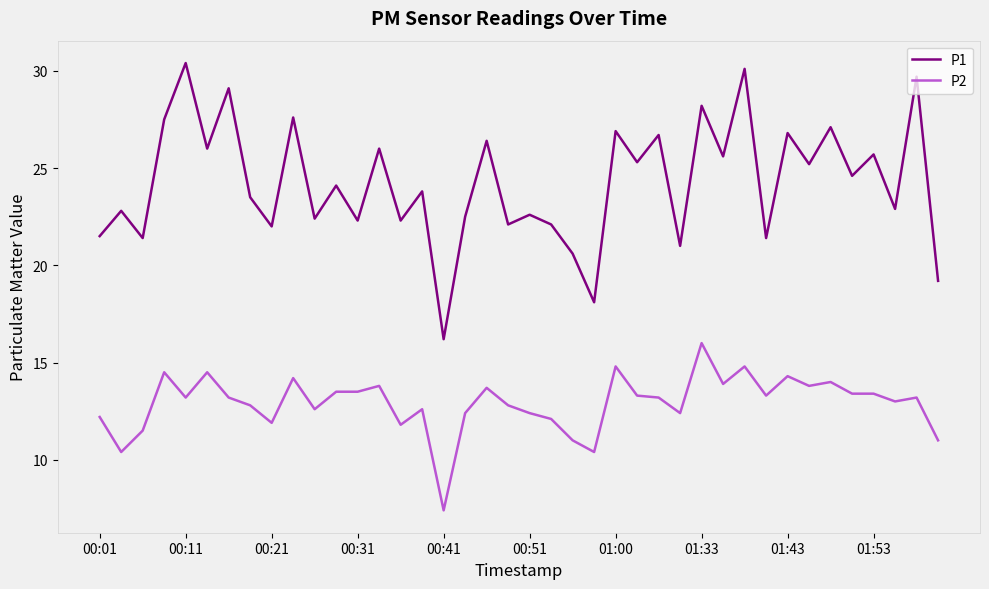

Which series has the largest range (max minus min)?

P1